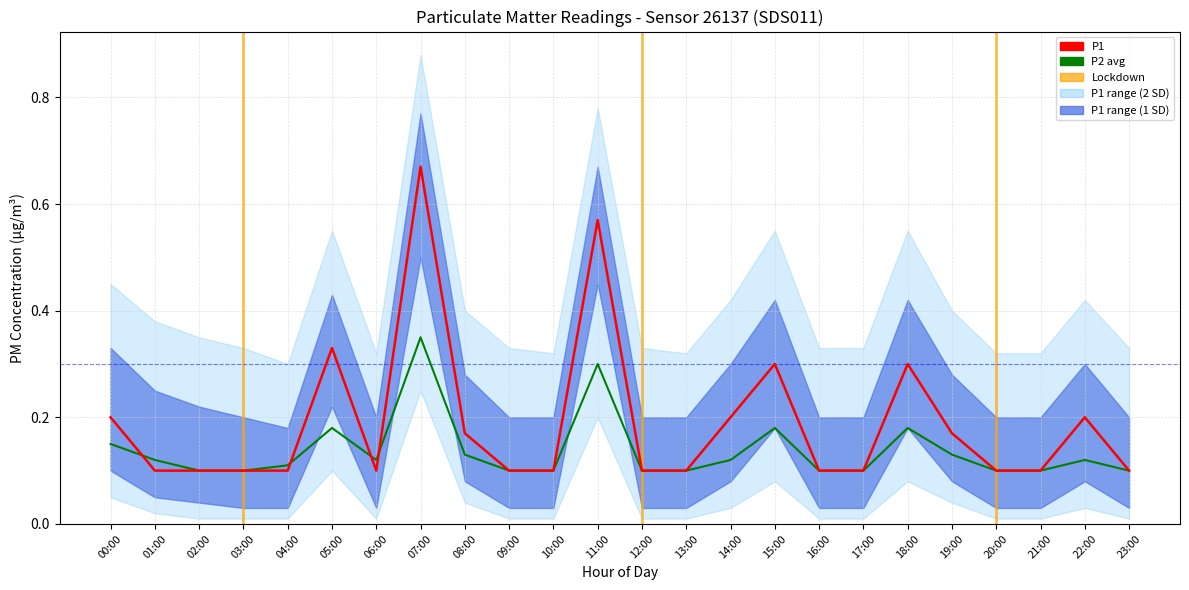

At which label does P1 reach its peak?

07:00